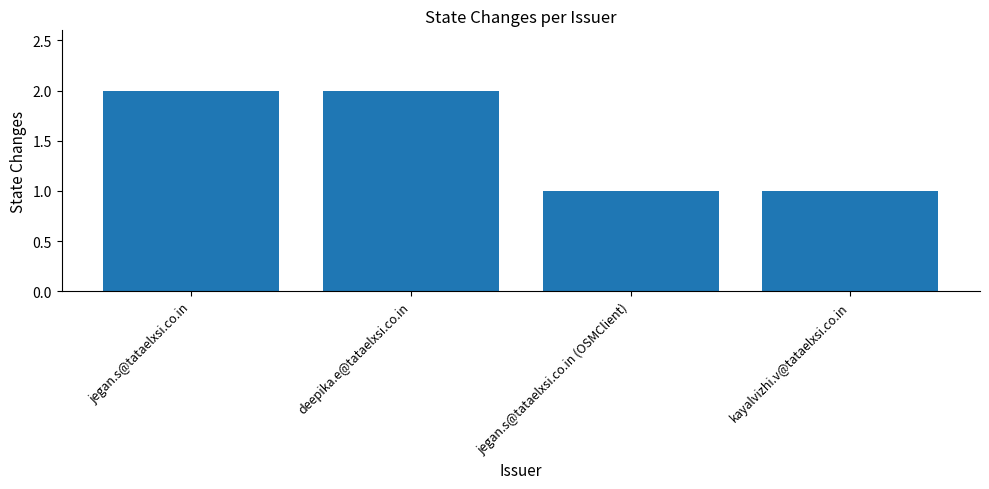

The chart shows a value of 2 at jegan.s@tataelxsi.co.in (OSMClient). True or false?

False